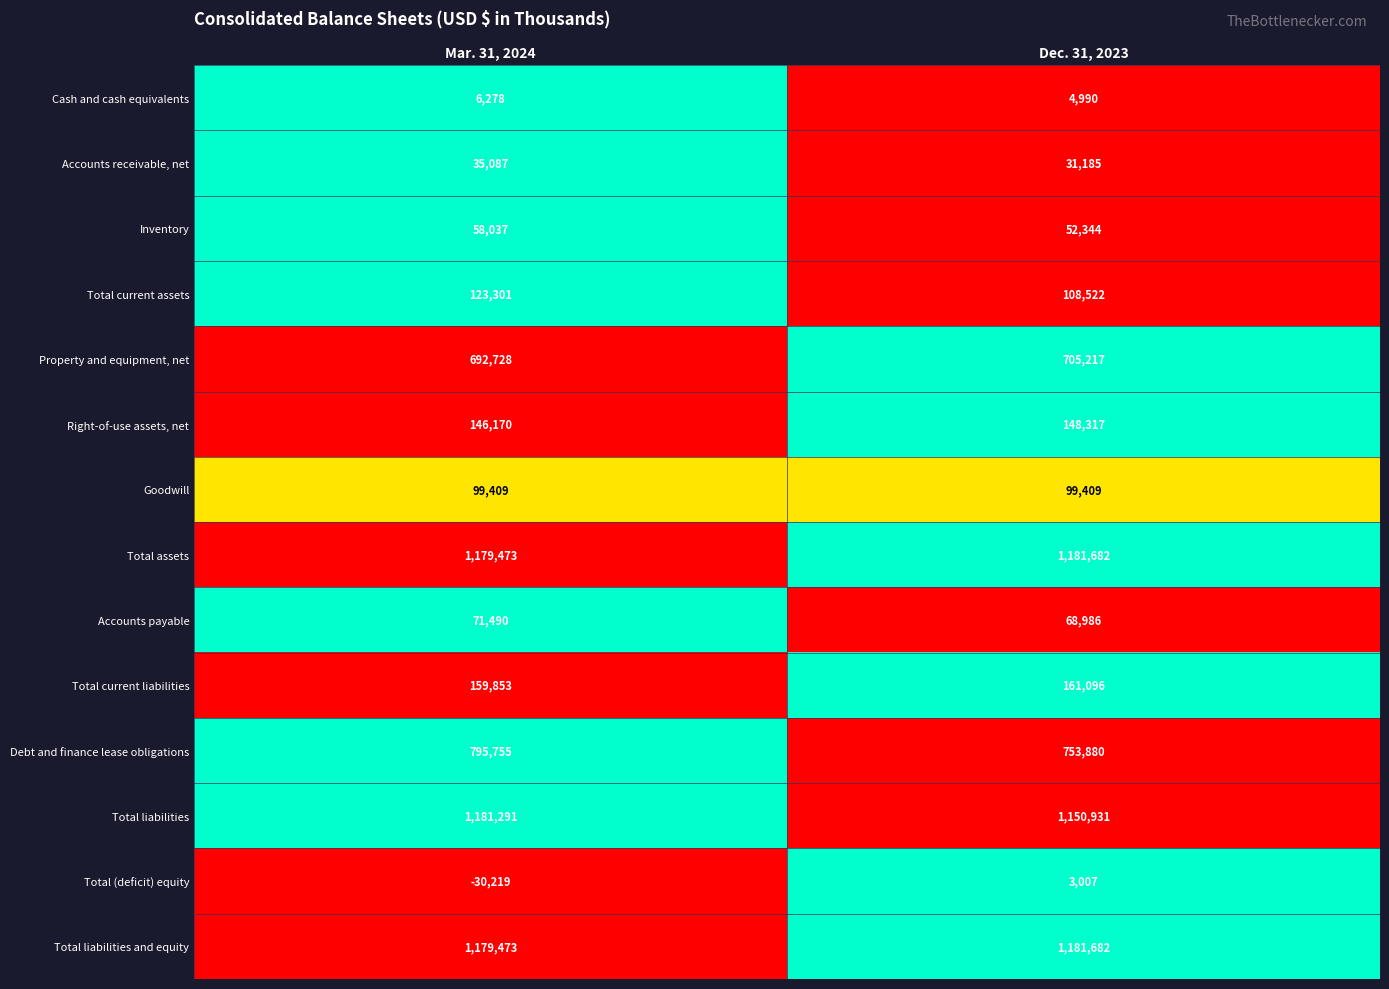

Read the Total liabilities and equity value at Mar. 31, 2024, to the nearest 100.

1179500